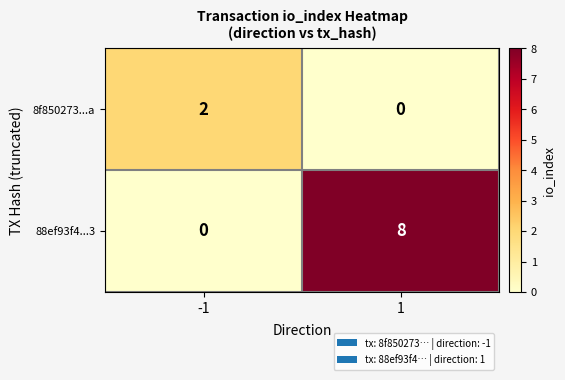

Rank the categories by 88ef93f4...3 value from highest to lowest.

1, -1